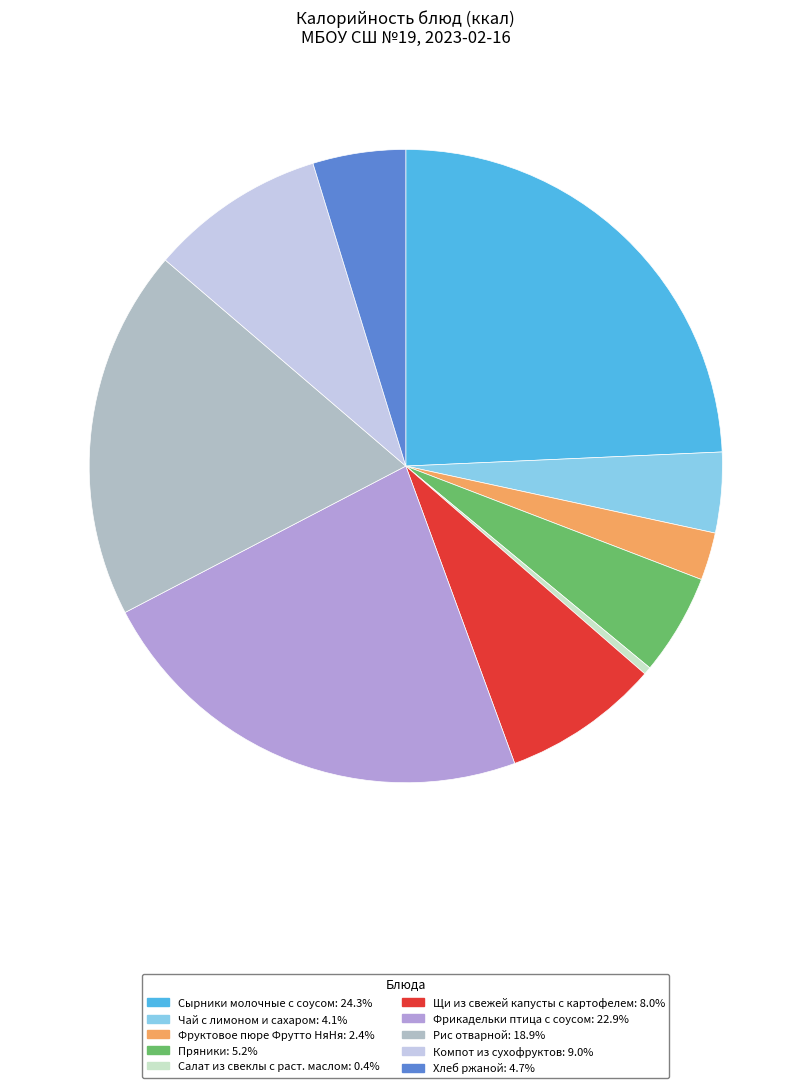

To the nearest percent, what is the difference between the Рис отварной and Сырники молочные с соусом slice percentages?

5%